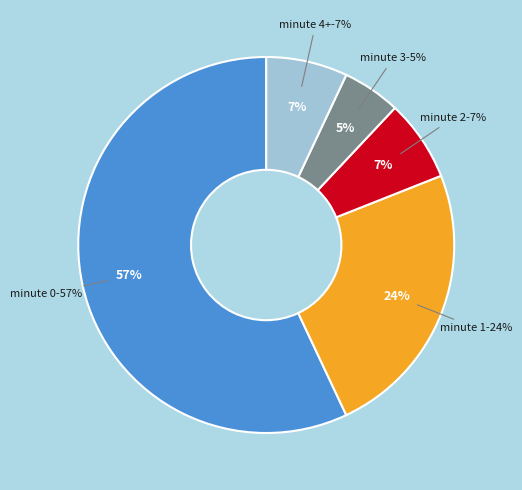

Which slice is the smallest?

minute-3